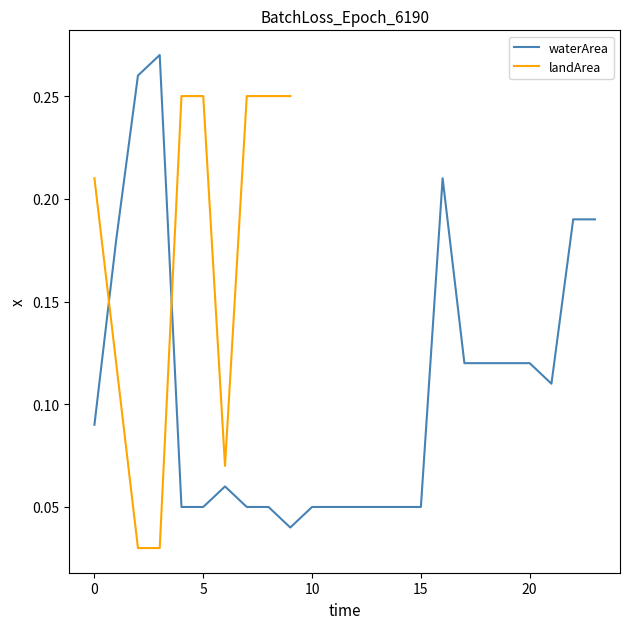

What is the difference between the maximum and minimum values?

0.2